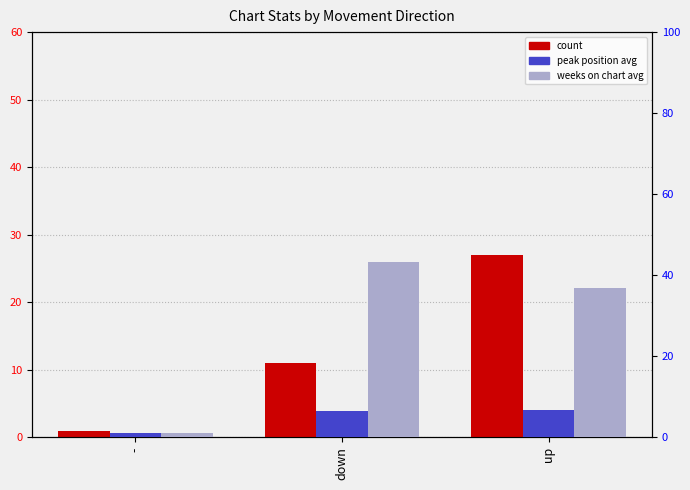

How many bars are there in total?

9